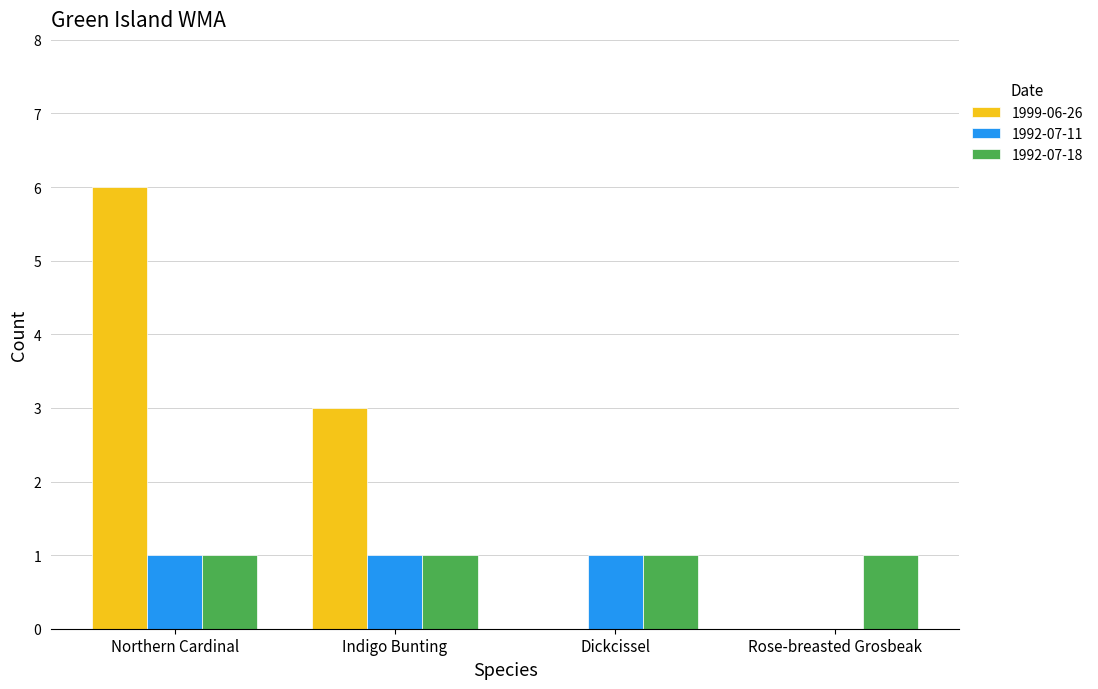

Which series has the widest spread of values?

1999-06-26